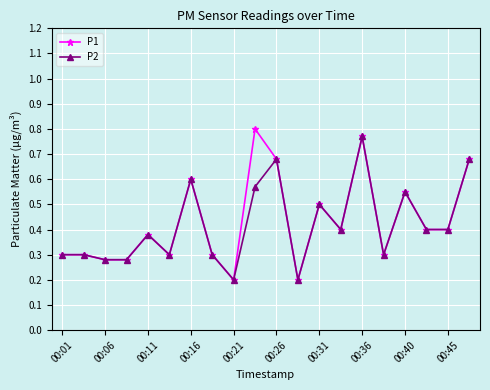

Which series has the largest range (max minus min)?

P1